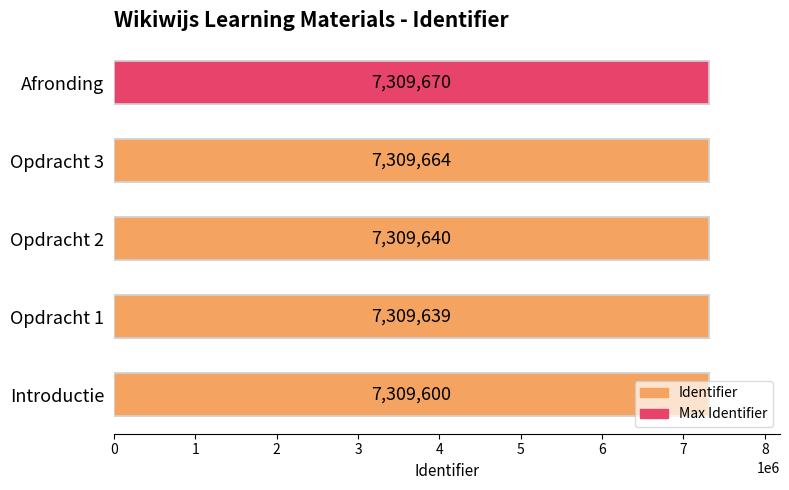

Which has a higher value, Afronding or Opdracht 2?

Afronding